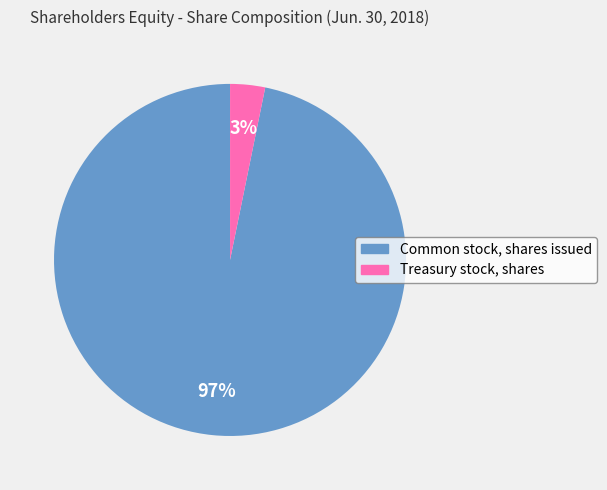

Do Treasury stock, shares and Common stock, shares issued together represent more than half of the pie?

Yes